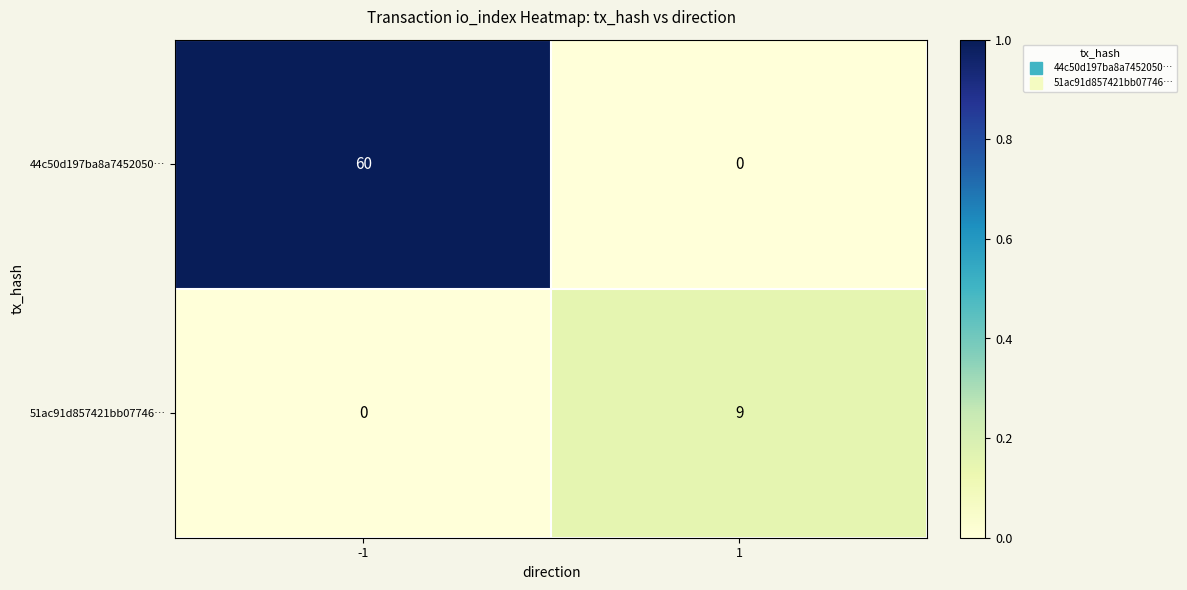

What is the sum of the 44c50d197ba8a7452050… values at 1 and -1?

60